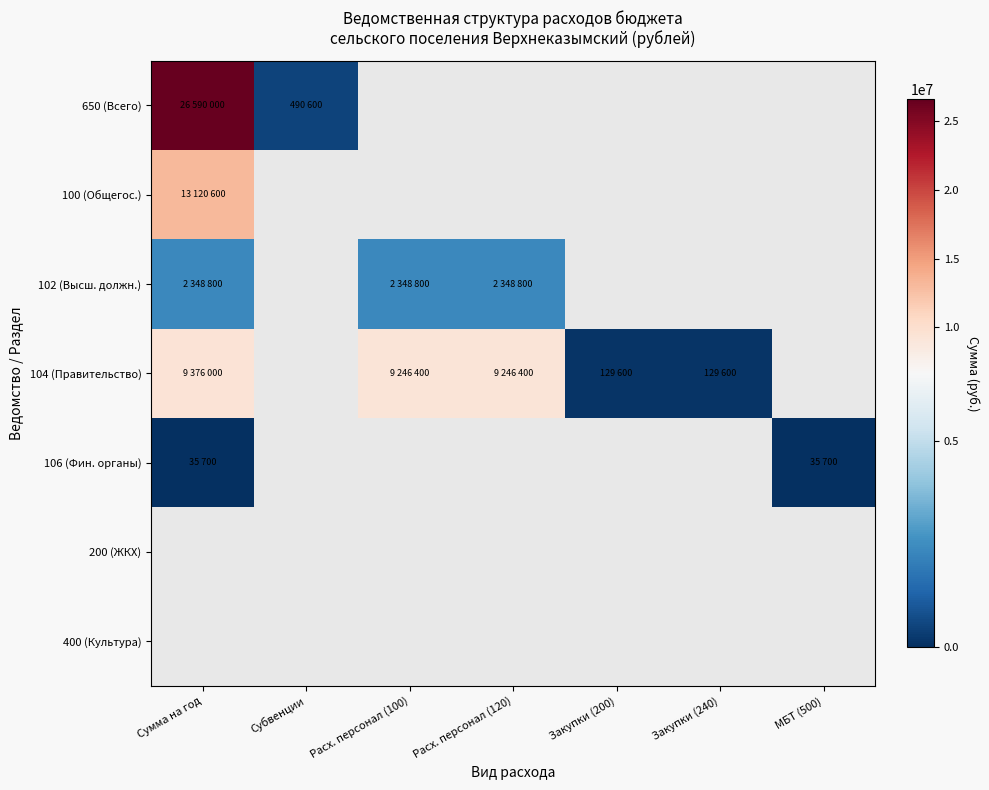

Between Расх. персонал (100) and Расх. персонал (120), which is larger?

Расх. персонал (120)